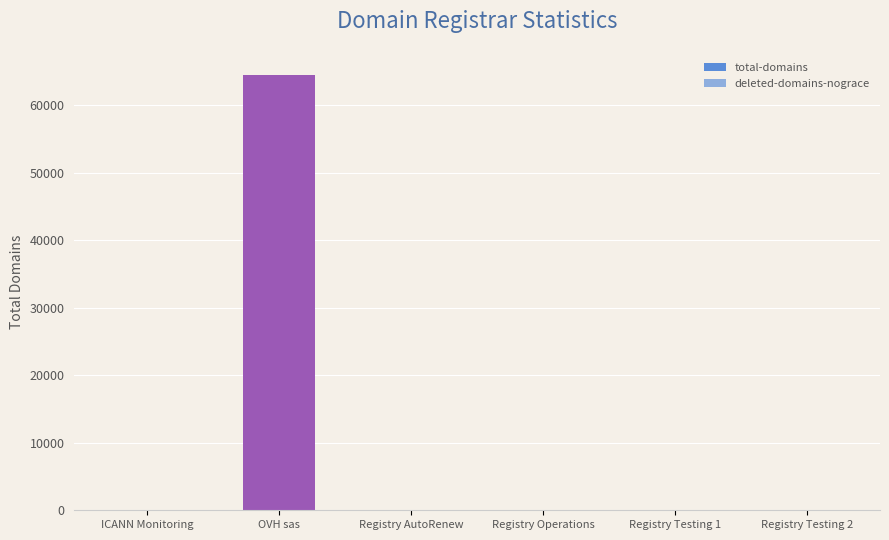

The deleted-domains-nograce series shows -1701 at ICANN Monitoring. True or false?

False